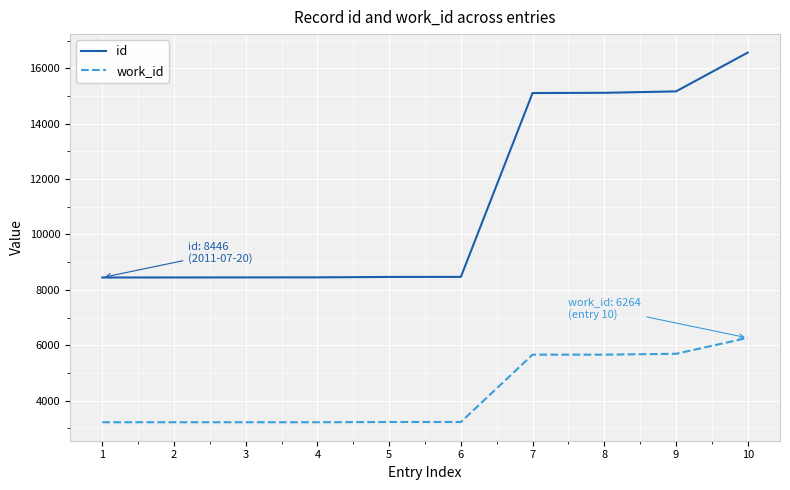

Is it true that id equals 5667 at 7?

False